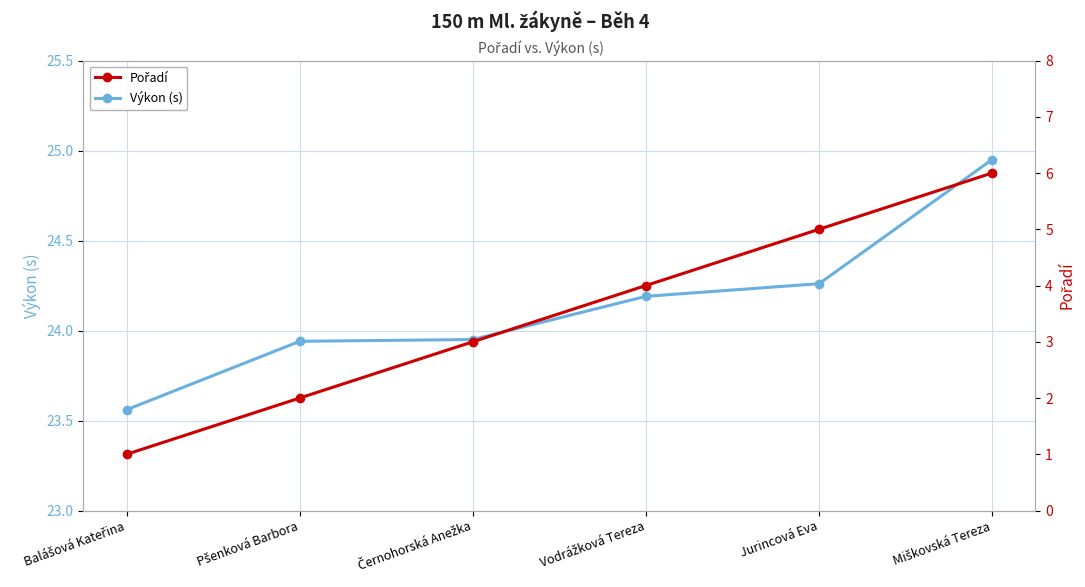

At how many categories does at least one series exceed 3?

6